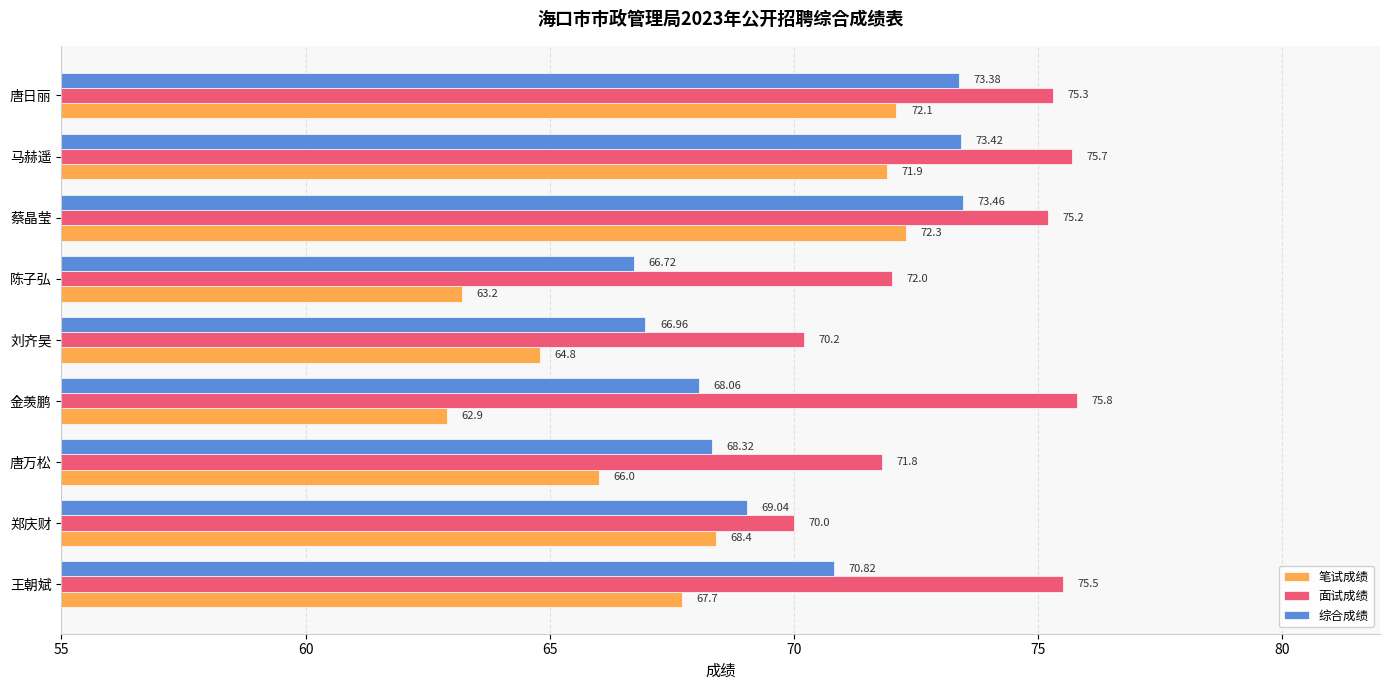

List the series in order of their overall mean, lowest first.

笔试成绩, 综合成绩, 面试成绩